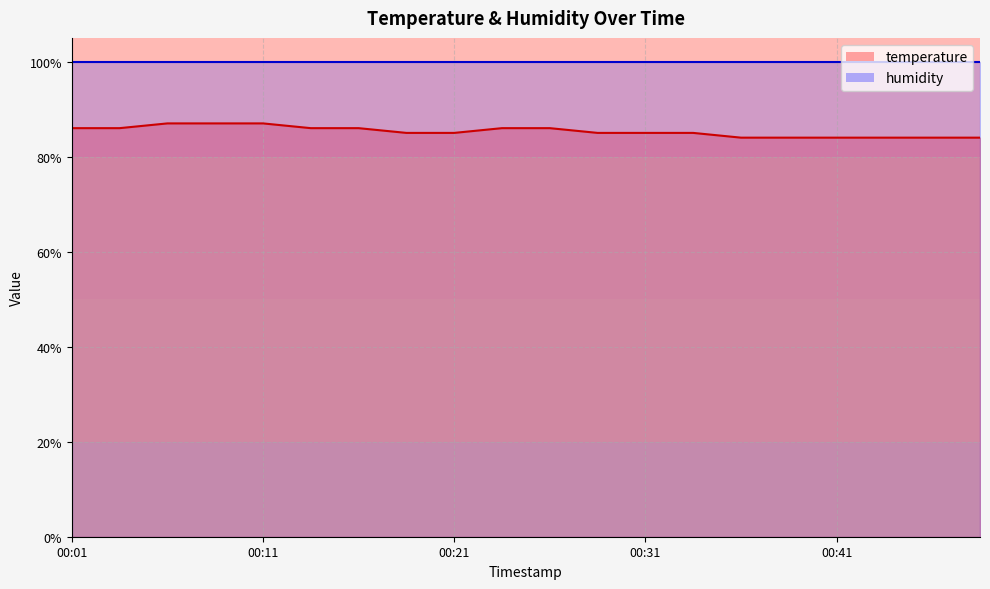

The chart shows a value of 87.0 at 00:11. True or false?

True